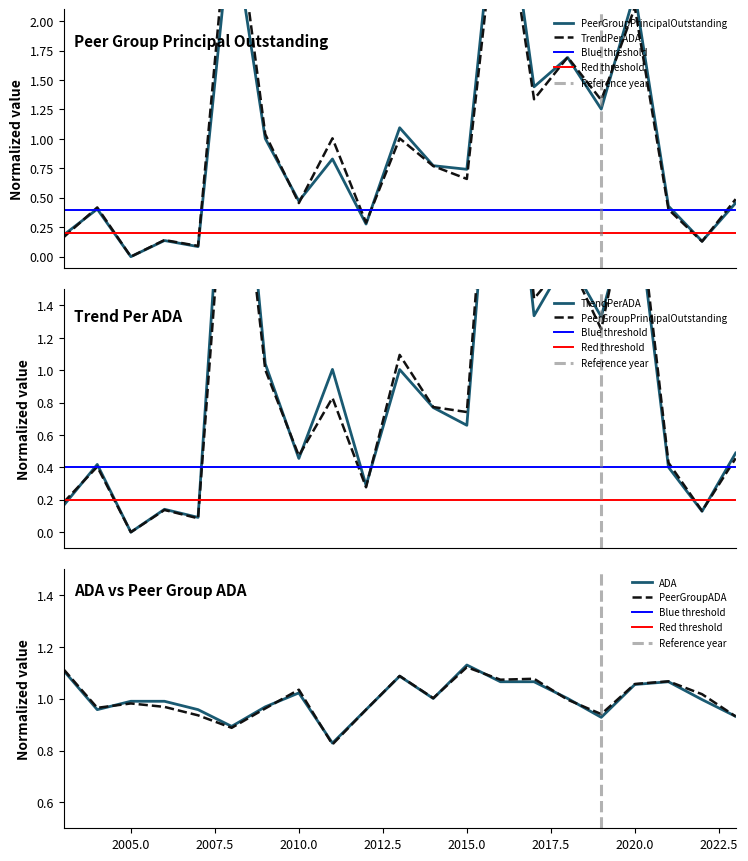

The TrendPerADA series shows 1.4 at 2013. True or false?

False